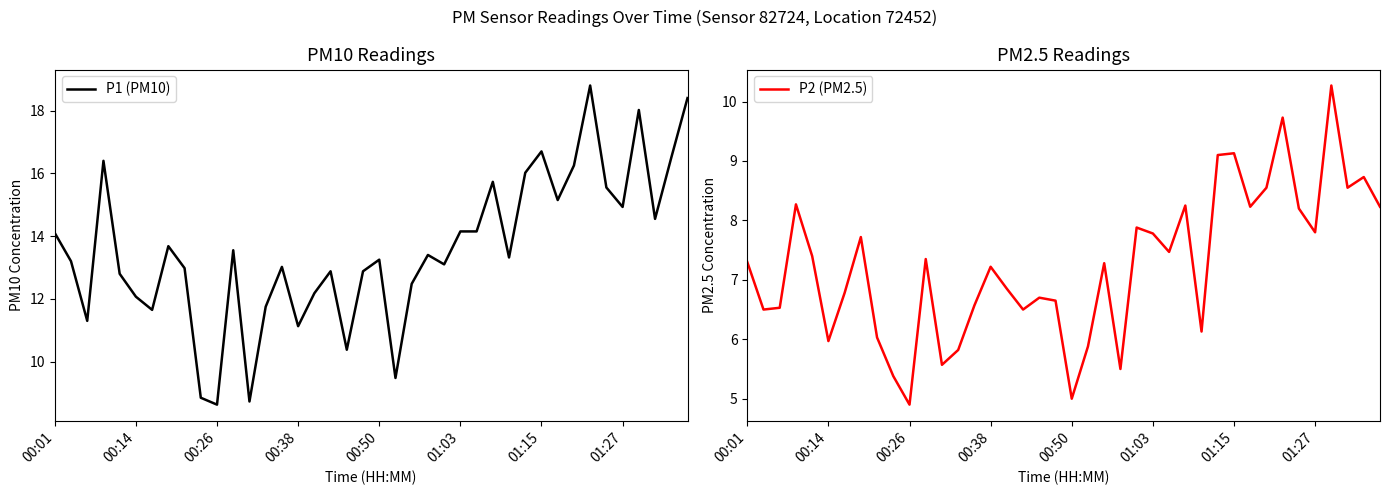

What is the highest value of the P2 (PM2.5) series?

10.3